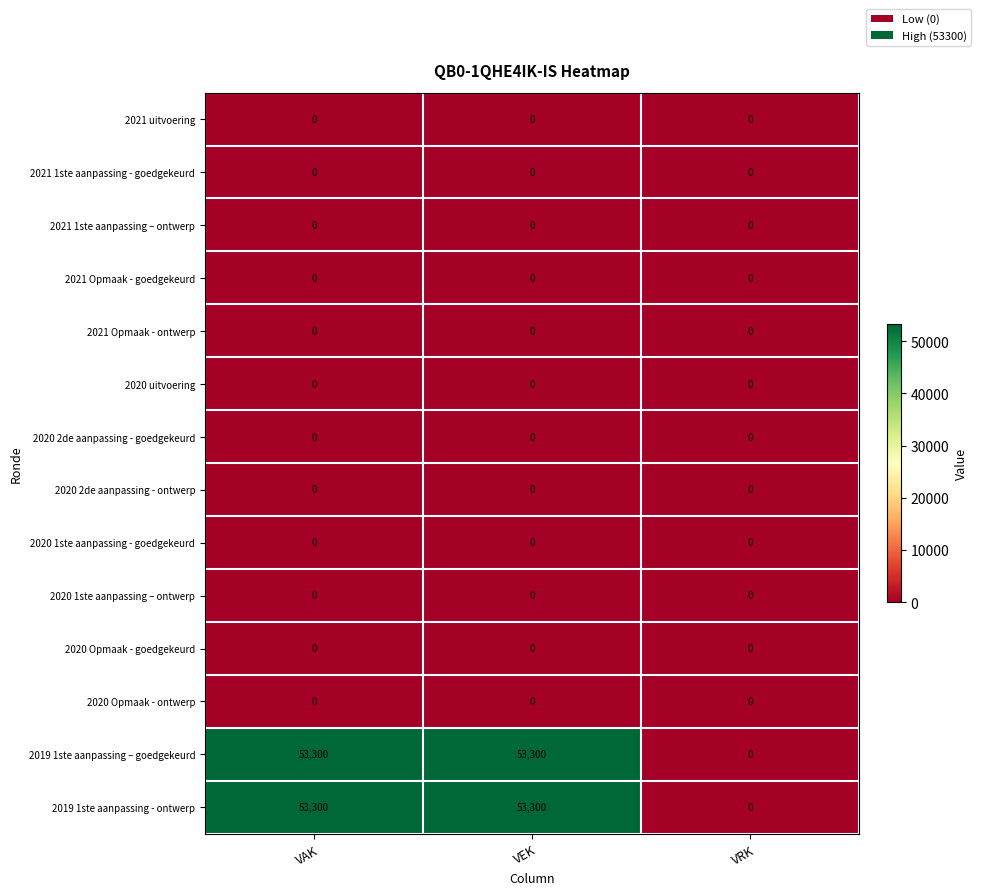

What is the greatest value displayed?

53300